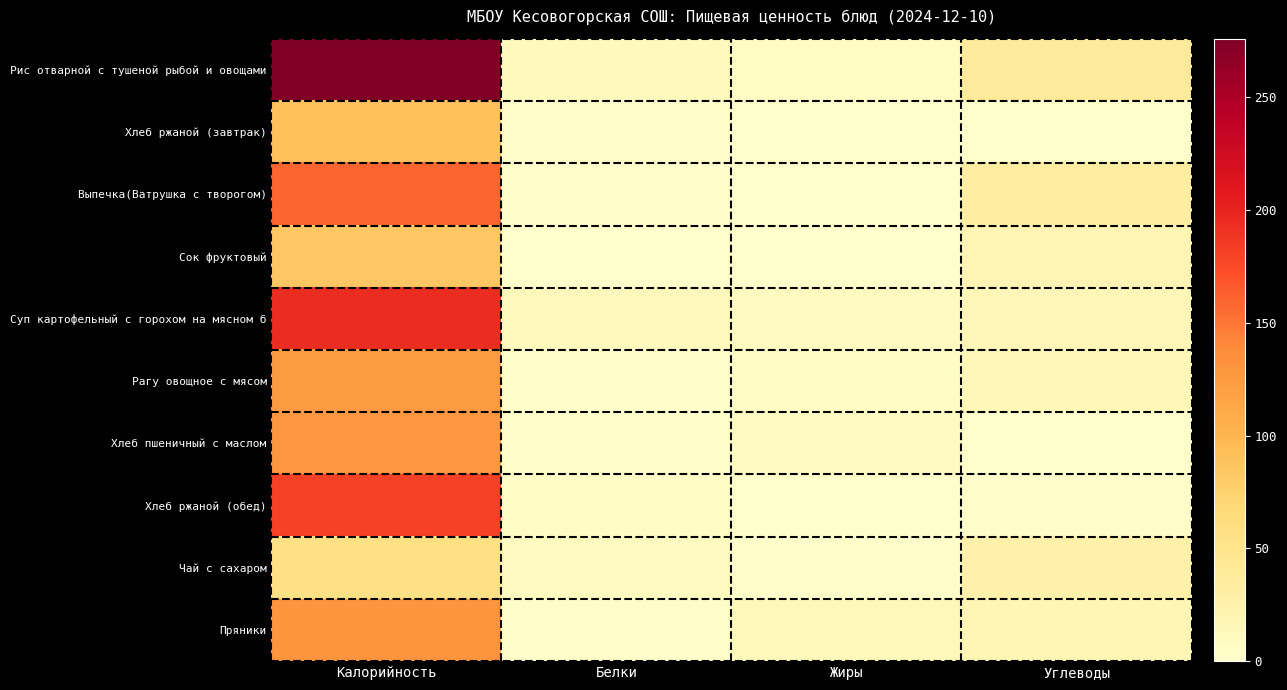

How many series are shown in this chart?

10